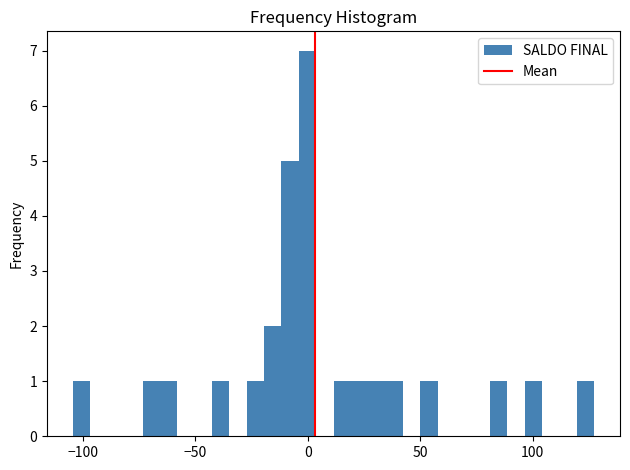

Read against the x-axis, roughly where is the centre of the tallest bar?

0